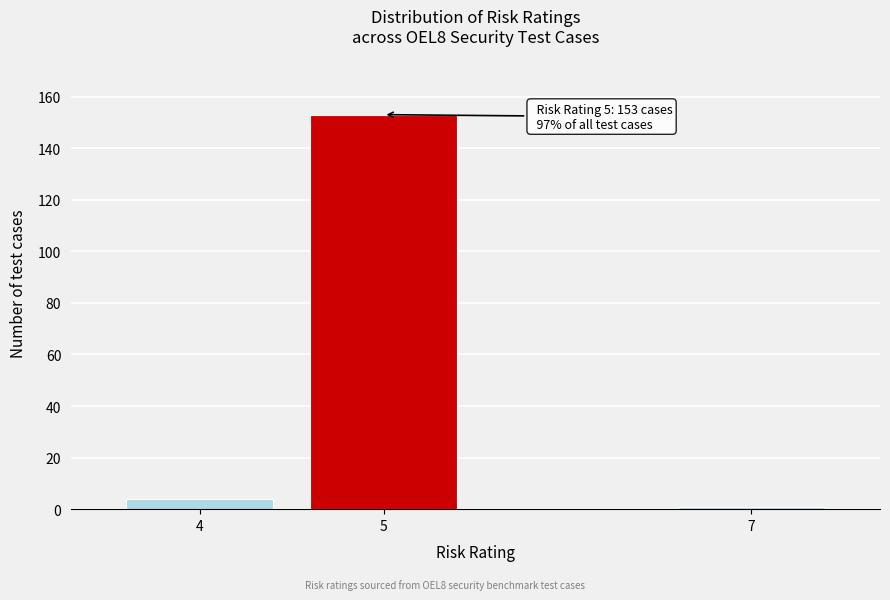

Reading left to right, list all the values displayed in this chart.

4=4	5=153	7=1